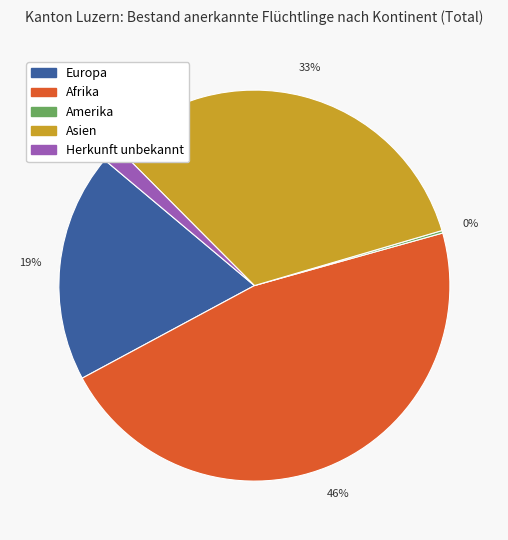

Does any single category account for the majority?

No